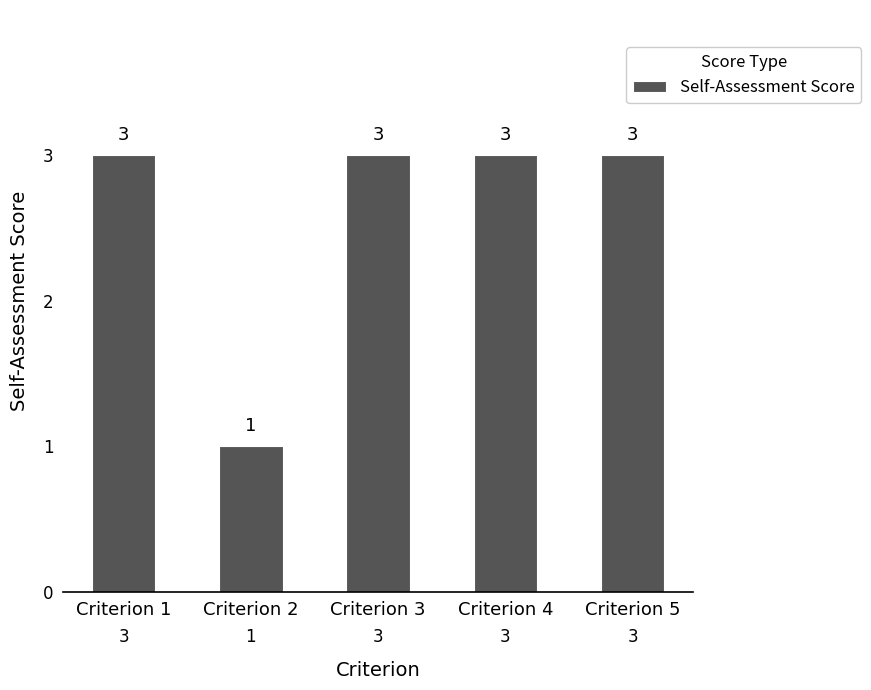

Is it true that the value at Criterion 4 is 2?

False